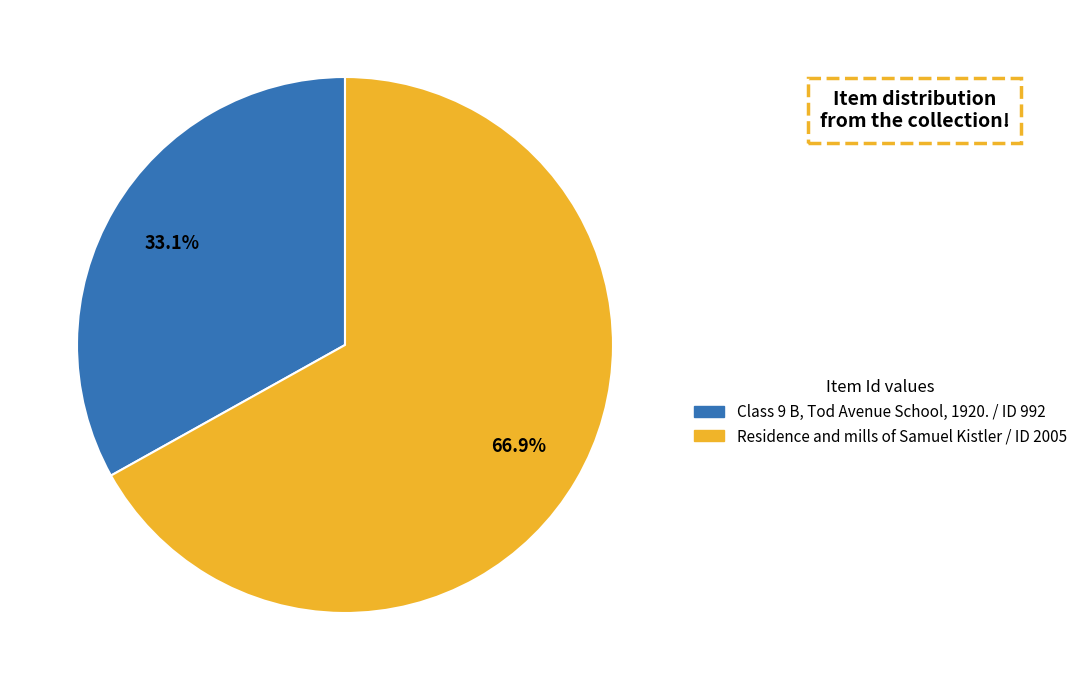

The Residence and mills of Samuel Kistler slice represents 67% of the pie. True or false?

True